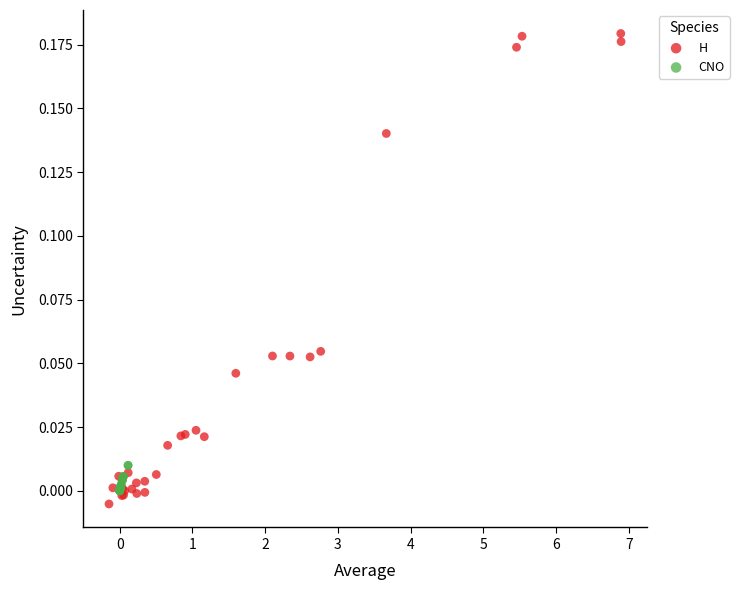

What are all the series names shown in the legend?

H, CNO